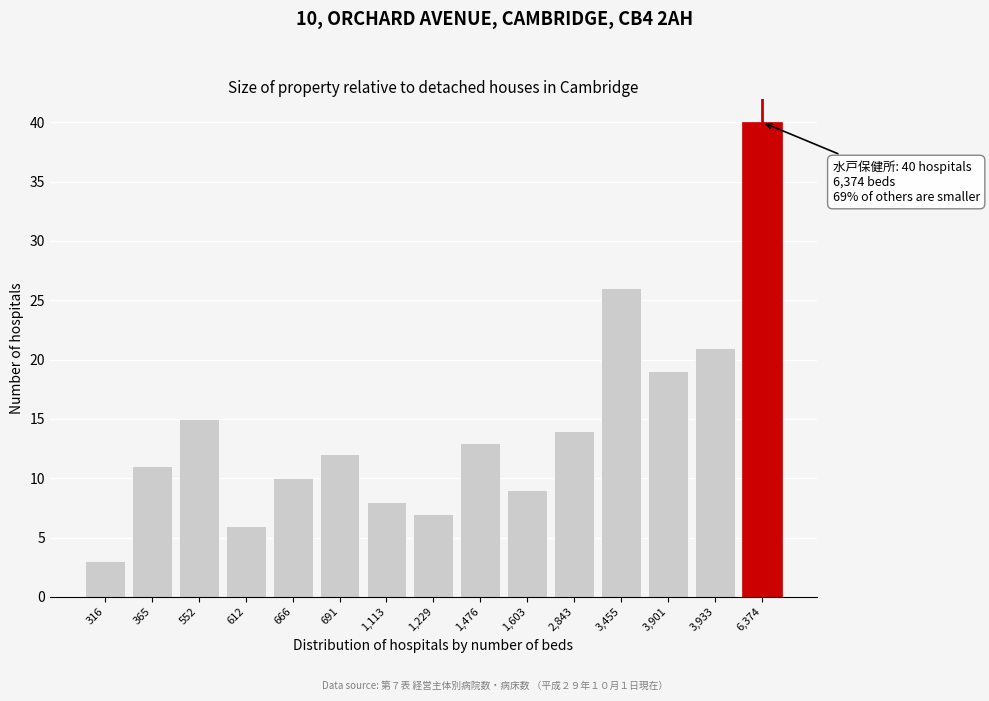

Reading right to left, transcribe all the data shown in this chart.

40	21	19	26	14	9	13	7	8	12	10	6	15	11	3